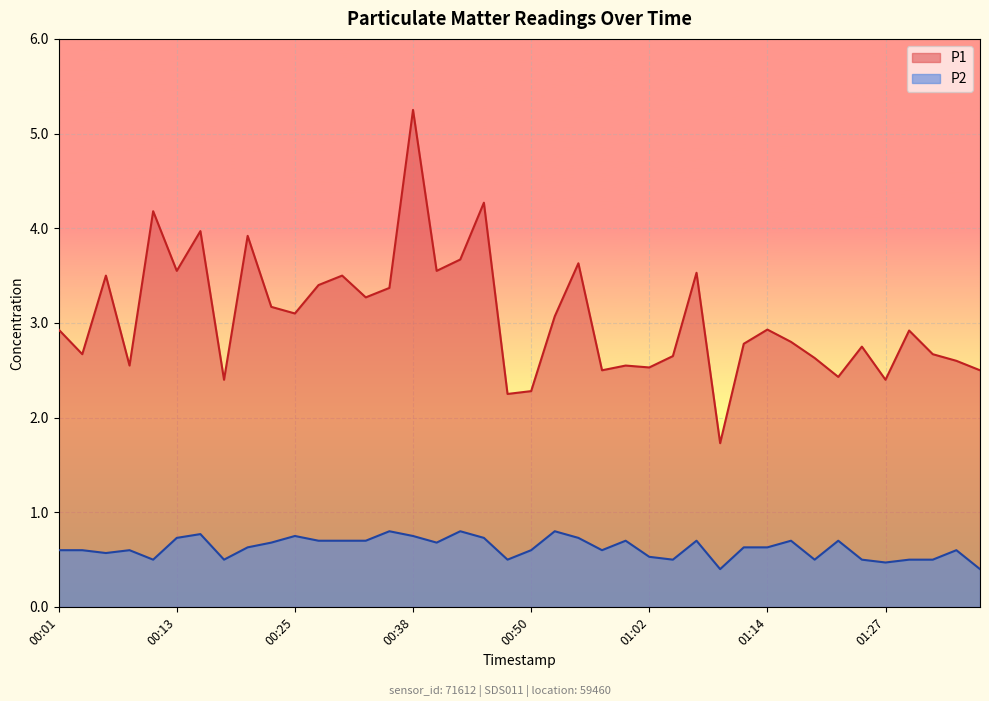

What is the label of the 21st point from the left?

00:50